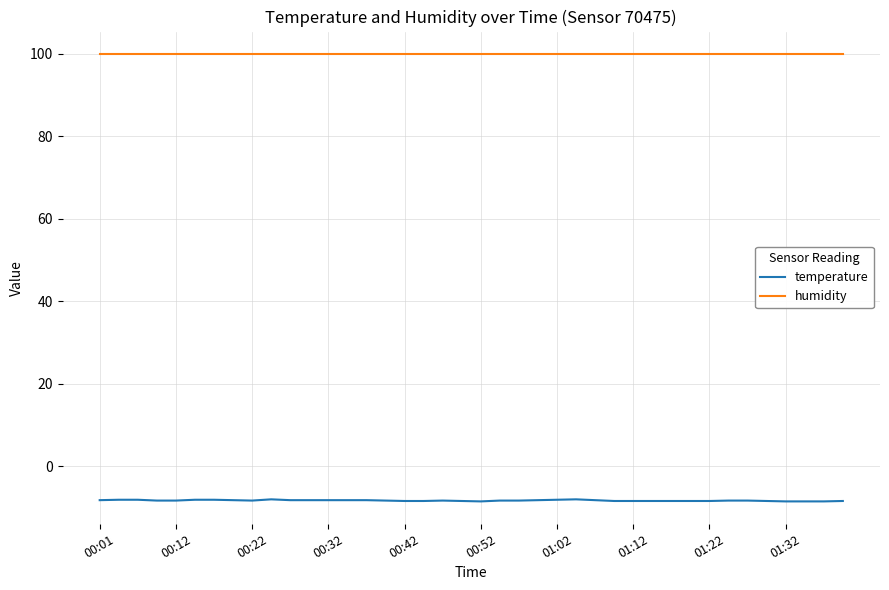

Which series has the widest spread of values?

temperature